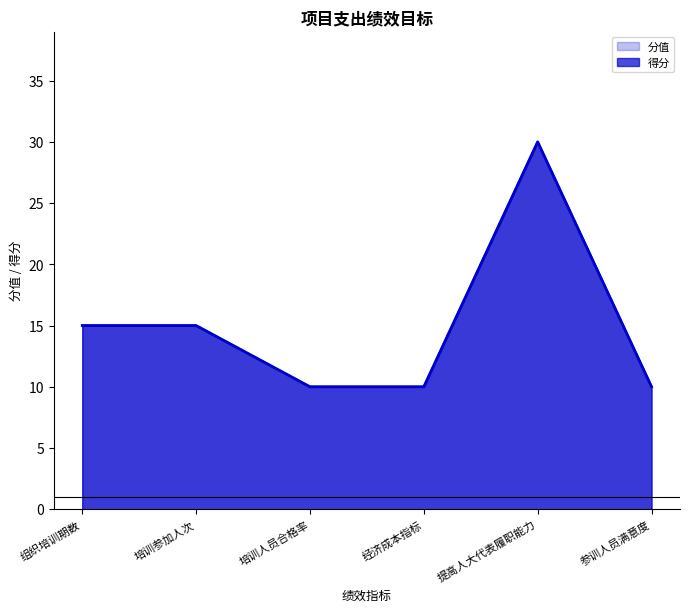

What is the difference between the 得分 values at 培训人员合格率 and 提高人大代表履职能力?

20